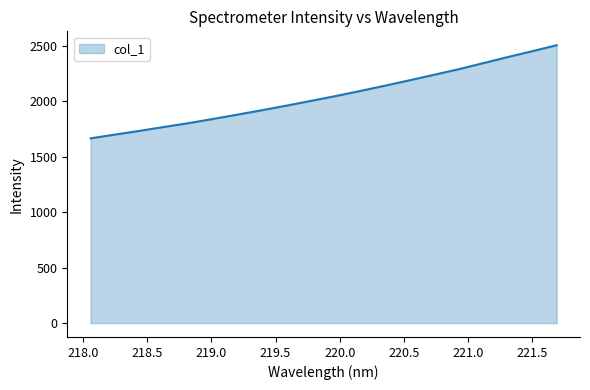

What is the greatest value displayed?

2506.3